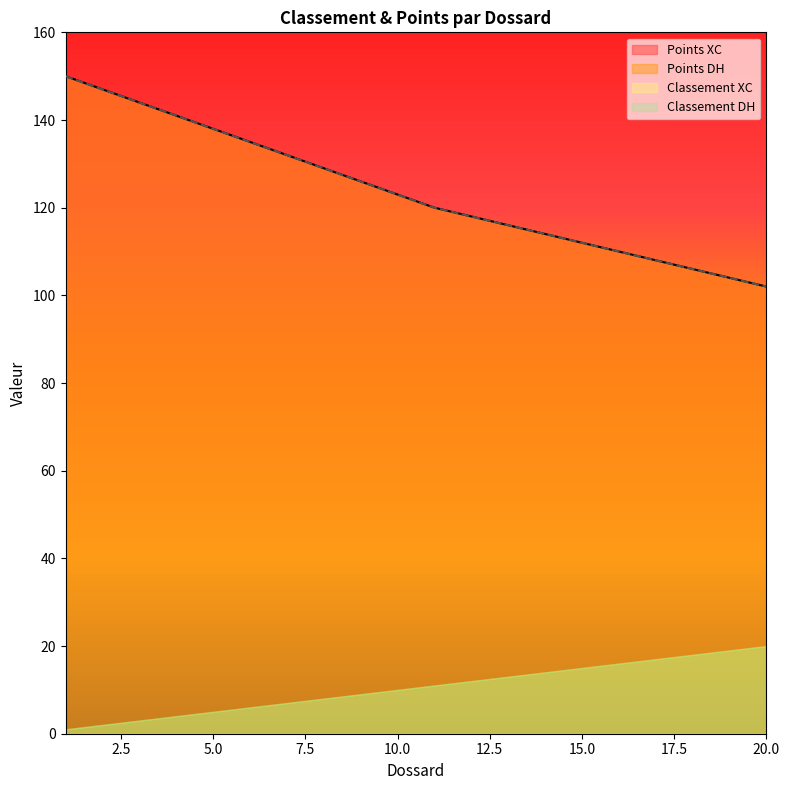

What is the average value of the Classement XC series?

124